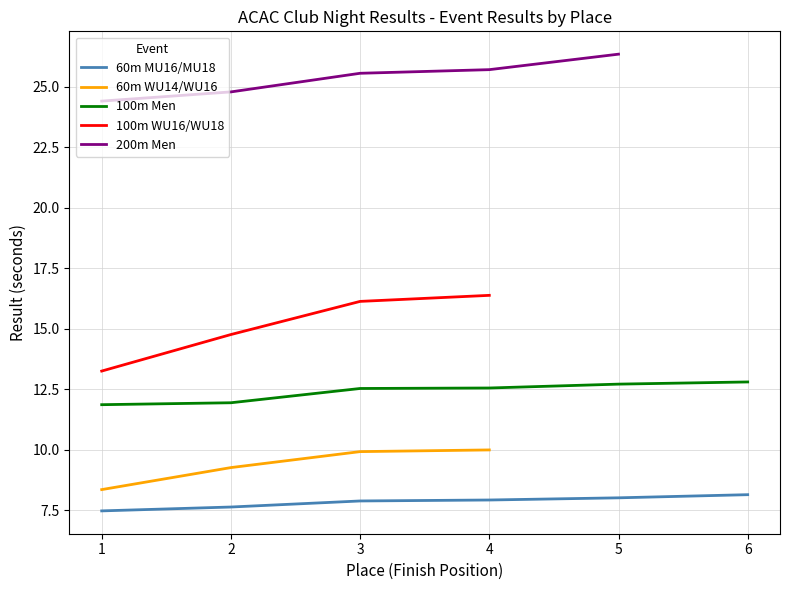

Does the chart have visible grid lines?

Yes